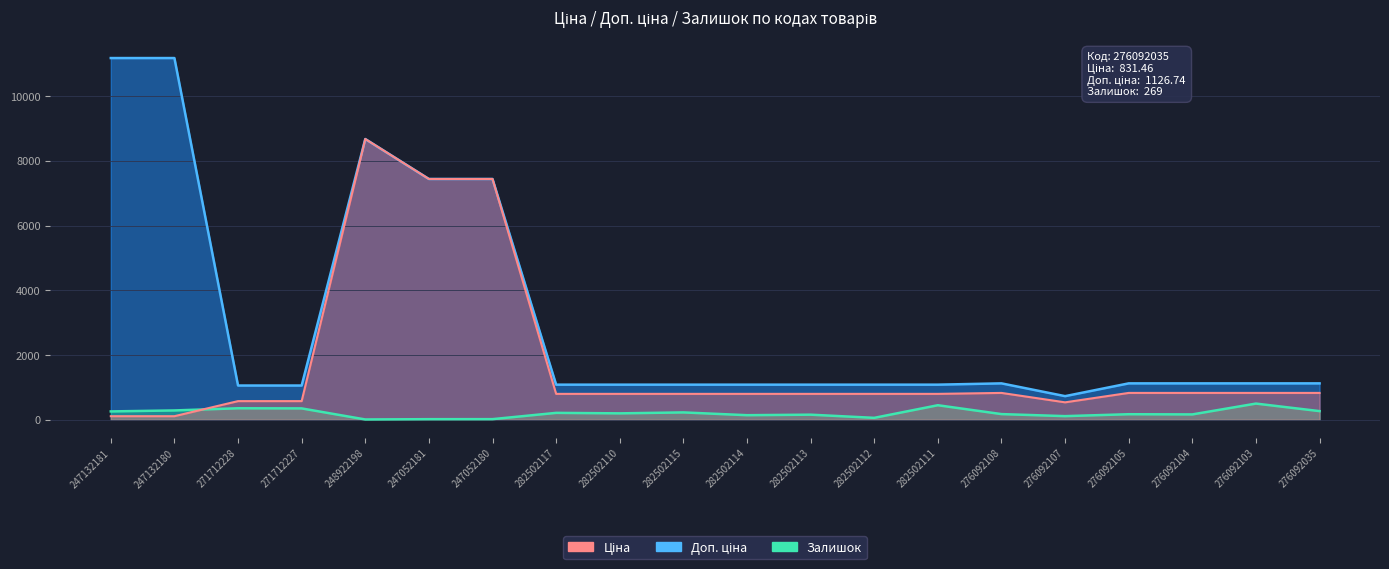

What is the spread (max minus min) of values at 282502113?

928.0